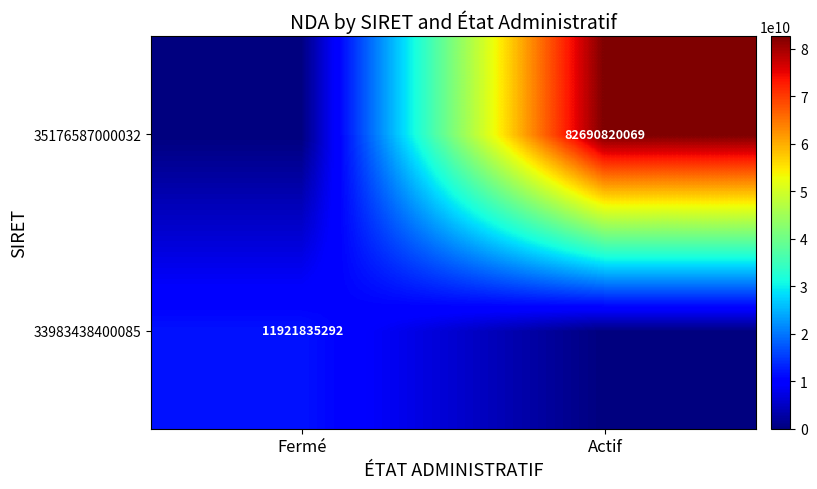

At which category is the sum across all series the highest?

Actif